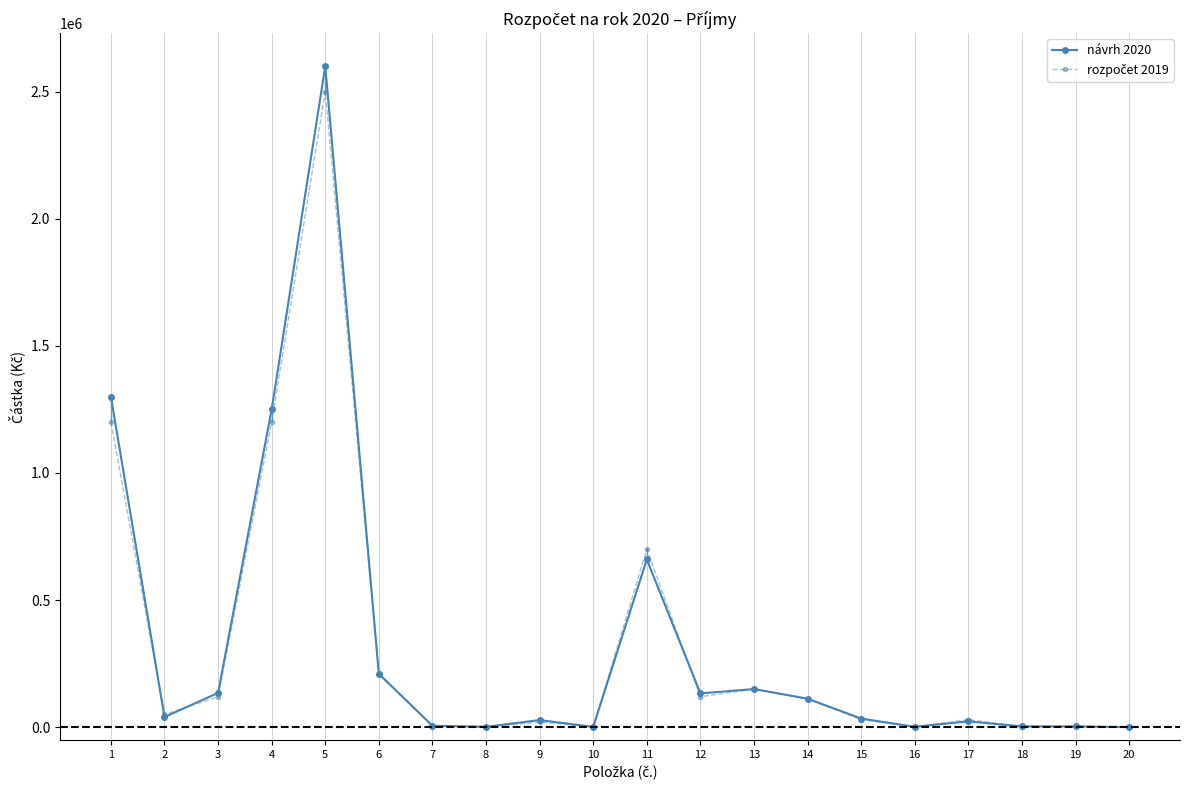

Which category has the highest value across all series?

5